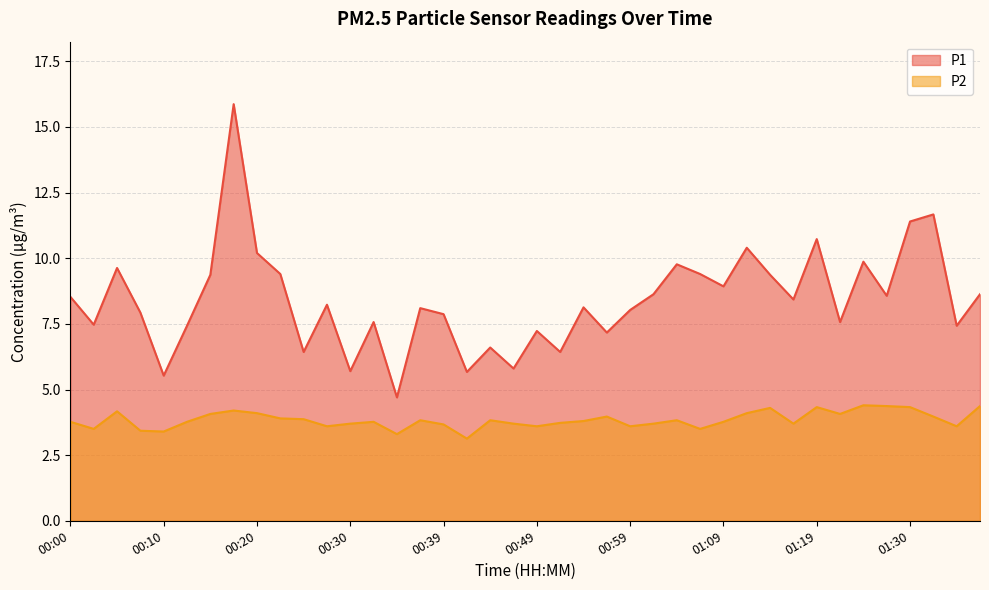

Where is P1 nearest to the value 10?

01:24